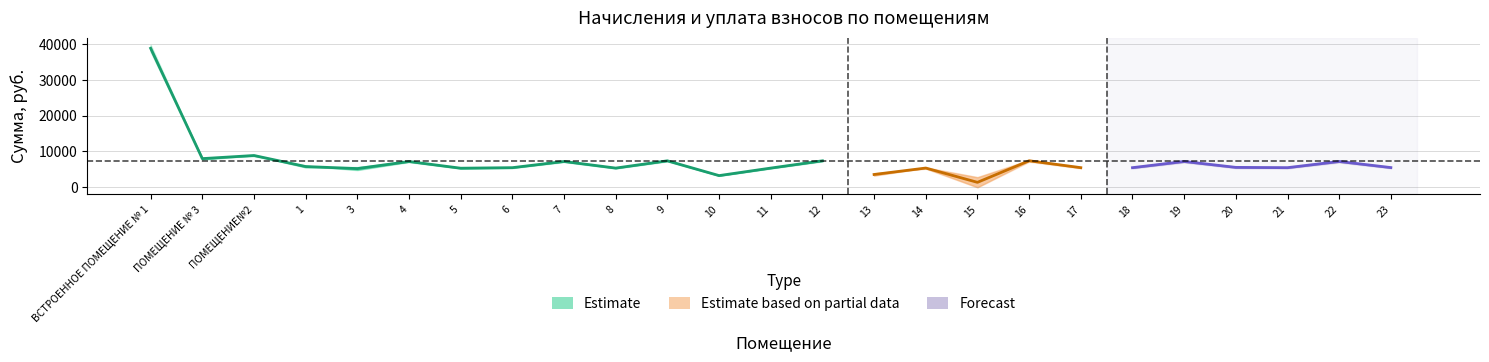

What is the minimum value for начислено?

2753.3